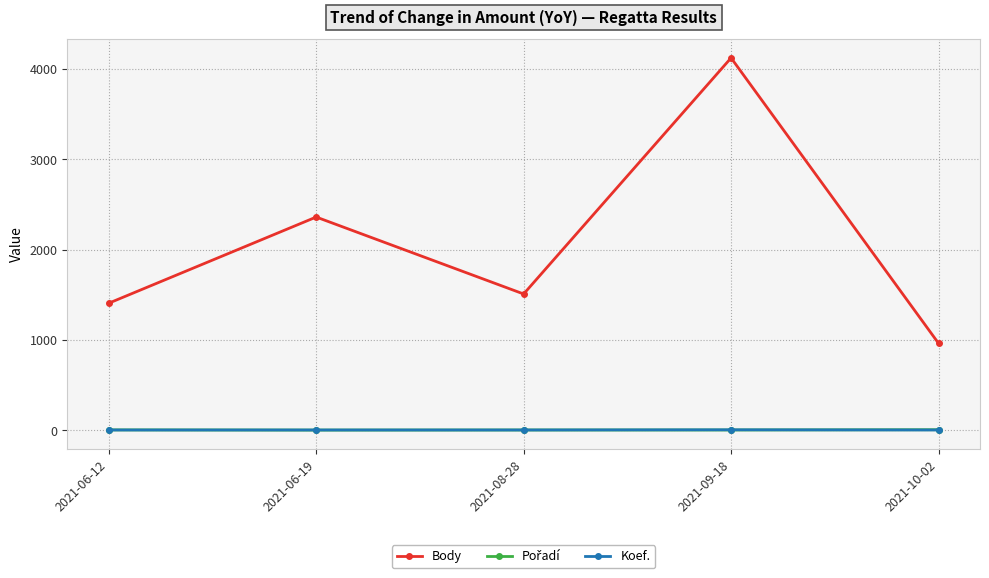

True or false: Body and Koef. intersect in this chart.

False